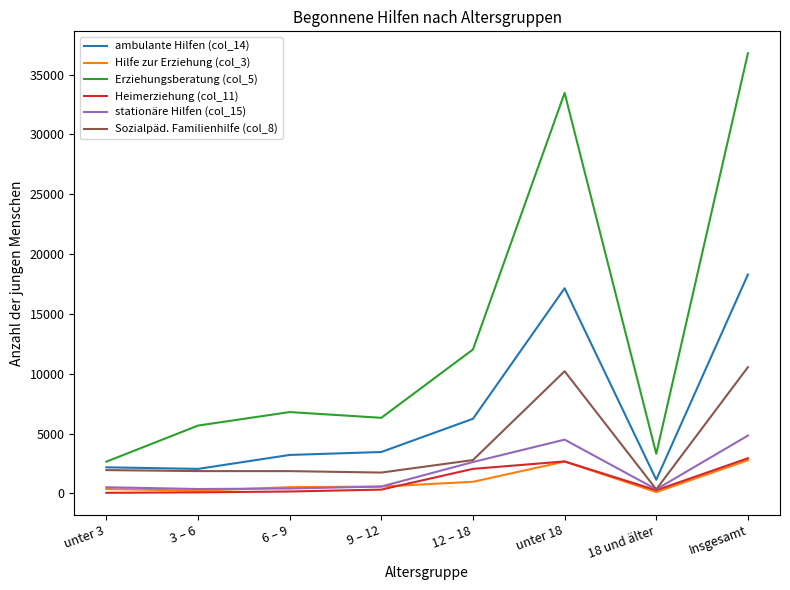

Is it true that ambulante Hilfen (col_14) equals 6239 at 12 – 18?

True